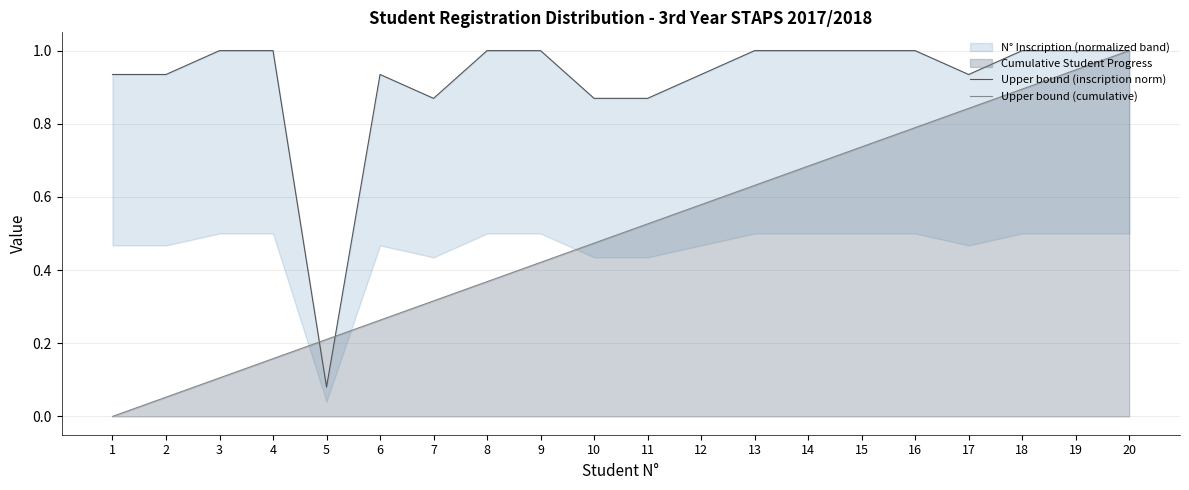

At which label does Upper bound (cumulative) reach its peak?

20